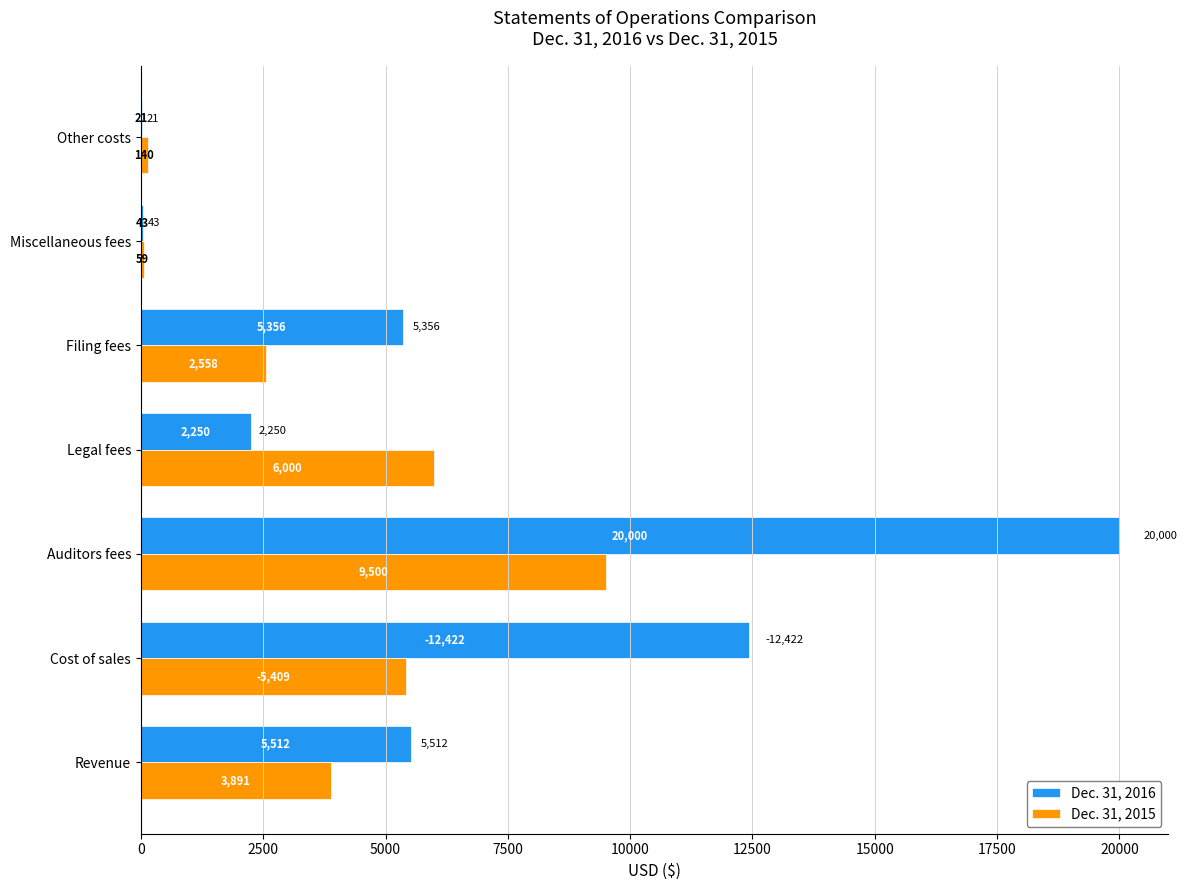

Which category has the highest value in the Dec. 31, 2015 series?

Auditors fees